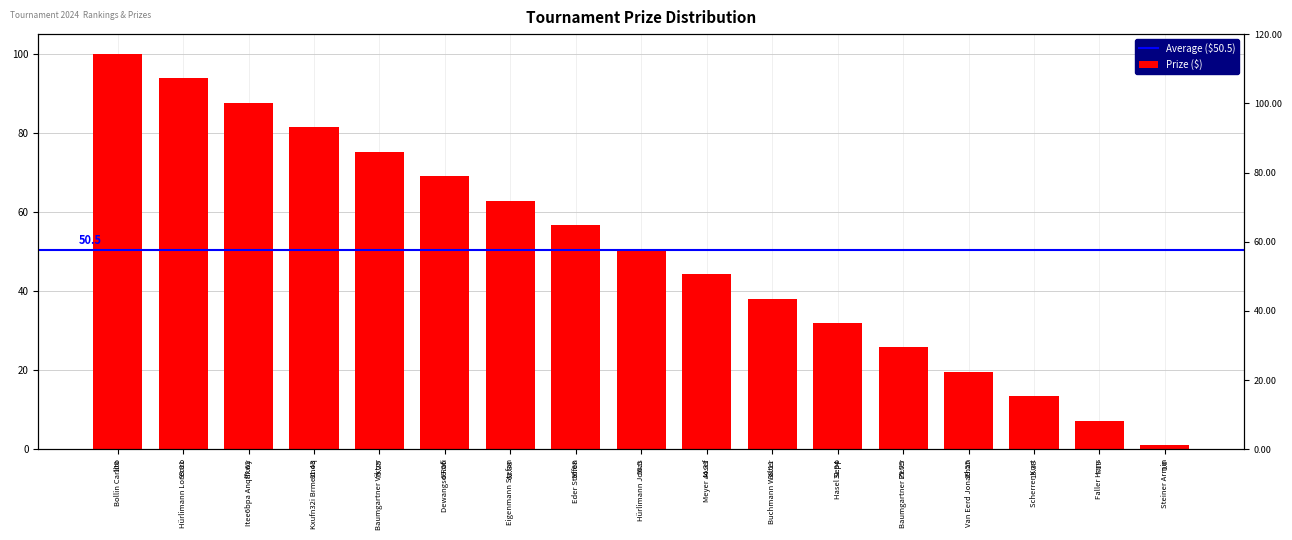

What is the label of the 7th bar from the left?

Eigenmann Stefan